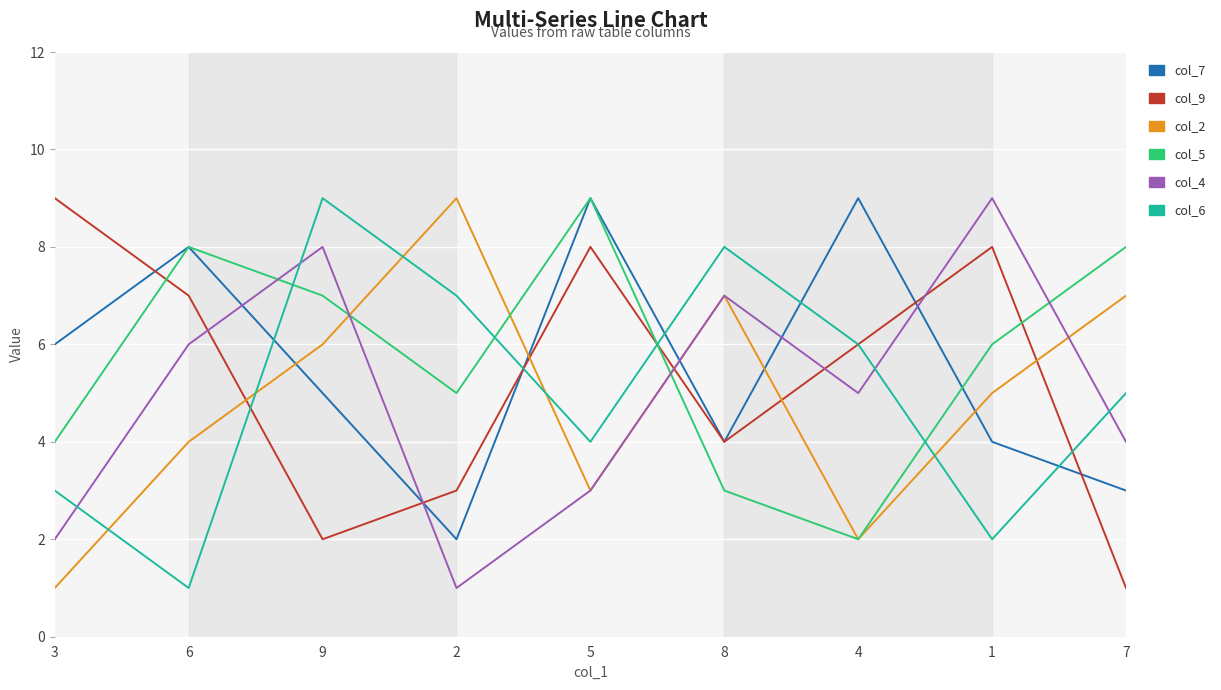

Where do col_4 and col_6 first cross each other?

3 and 6